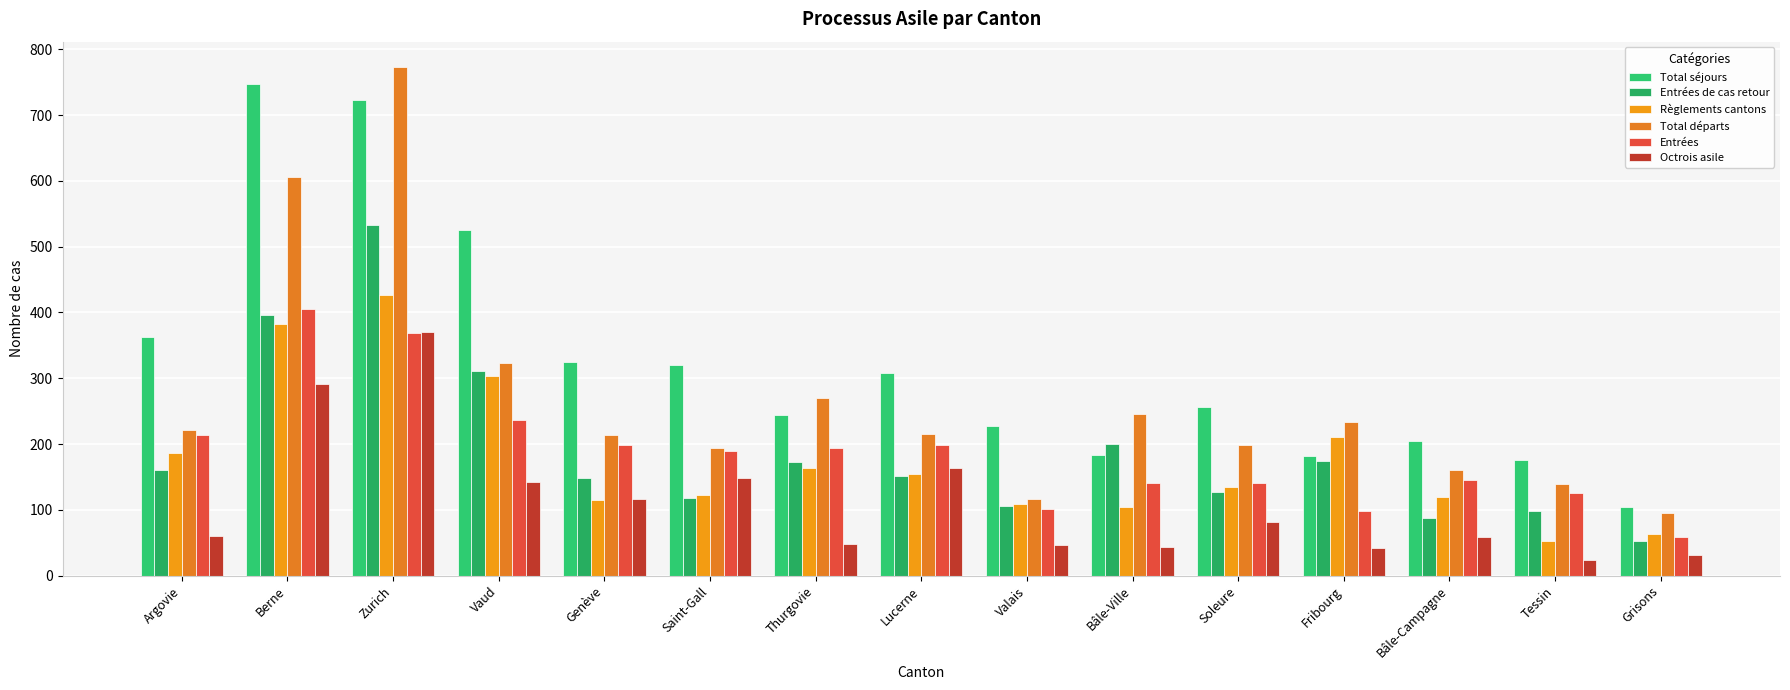

Where is Total séjours nearest to the value 426?

Argovie